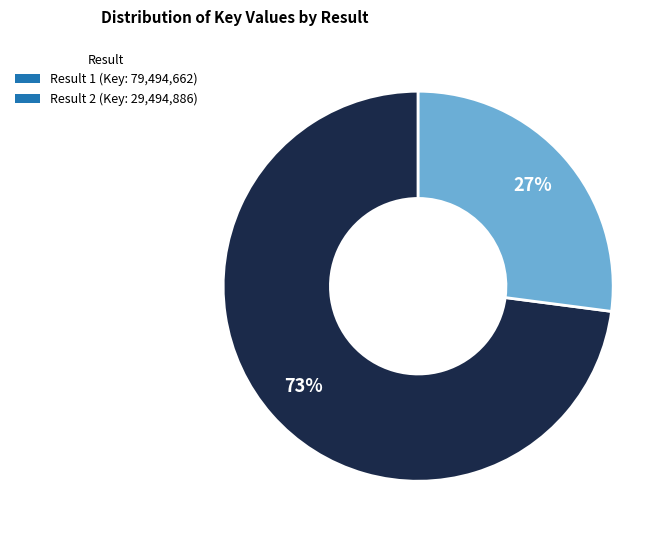

Does any single category account for the majority?

Yes